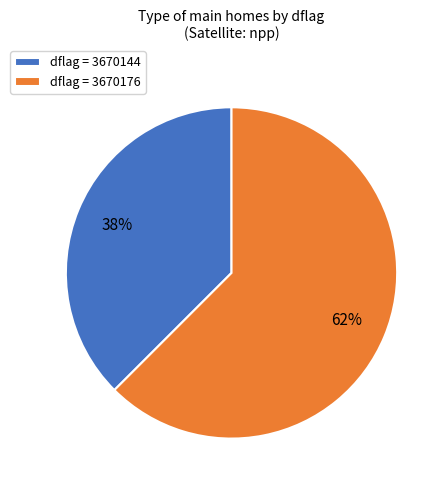

How many slices are in this pie chart?

2